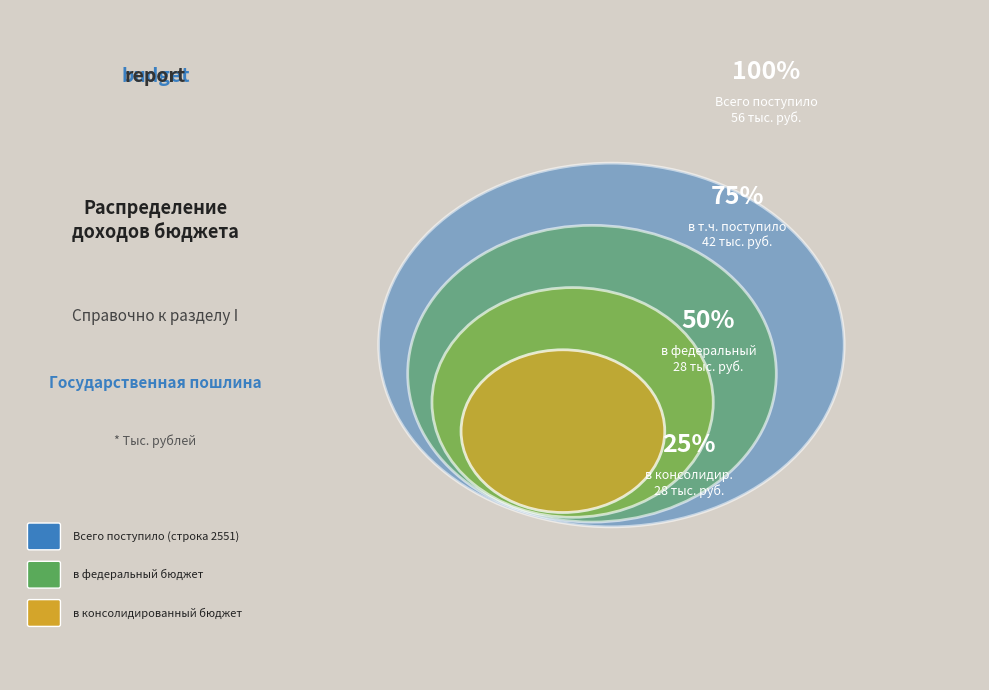

Does any single category account for the majority?

No